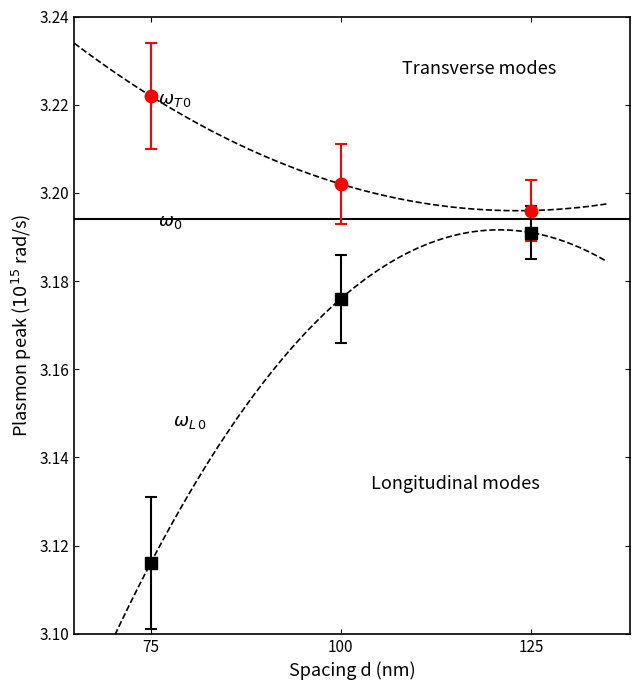

Across all data points, what is the average X value?

100.0